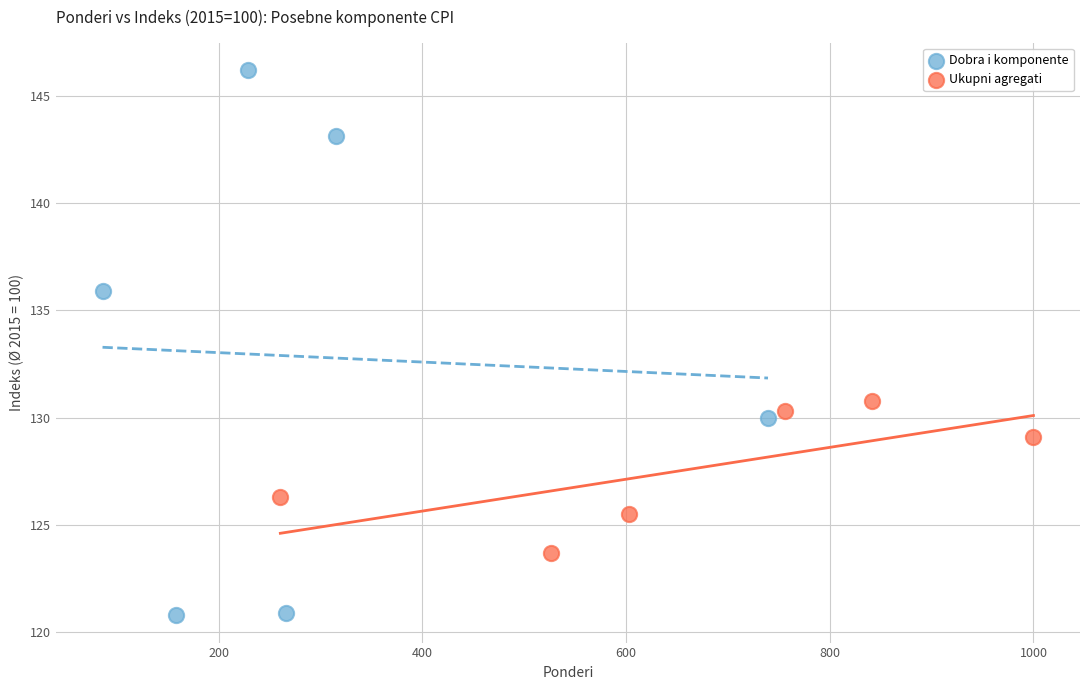

Which series reaches the minimum Y coordinate?

Dobra i komponente